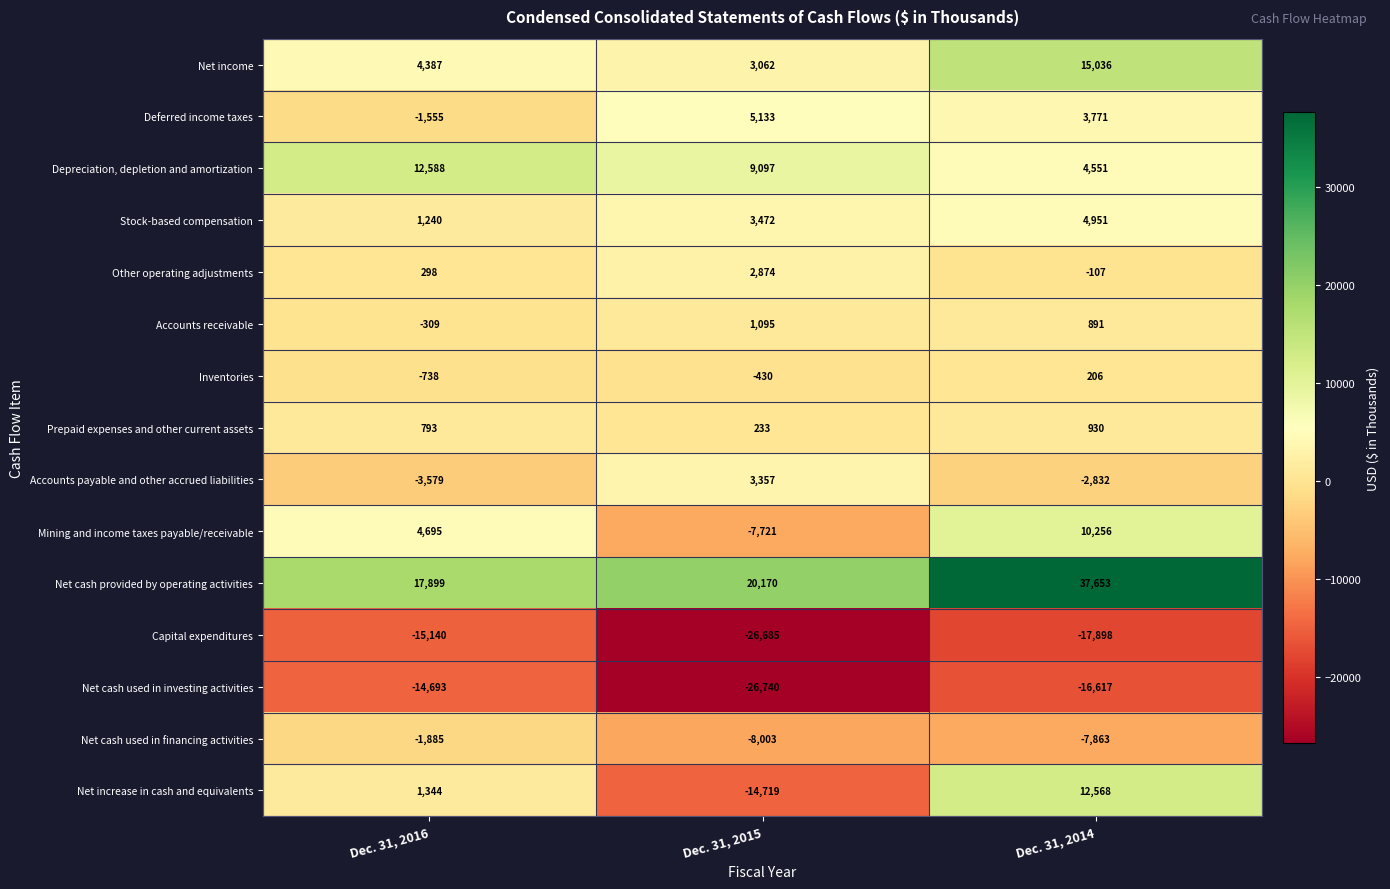

How many distinct data groups are displayed?

15